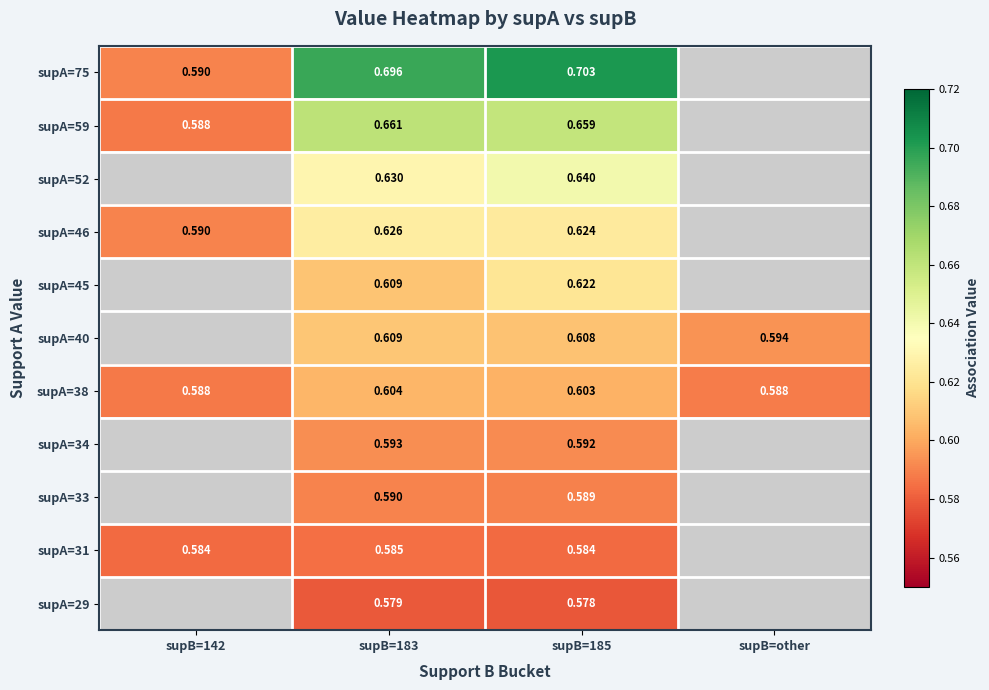

What is the total value across all series at supB=142?

2.9